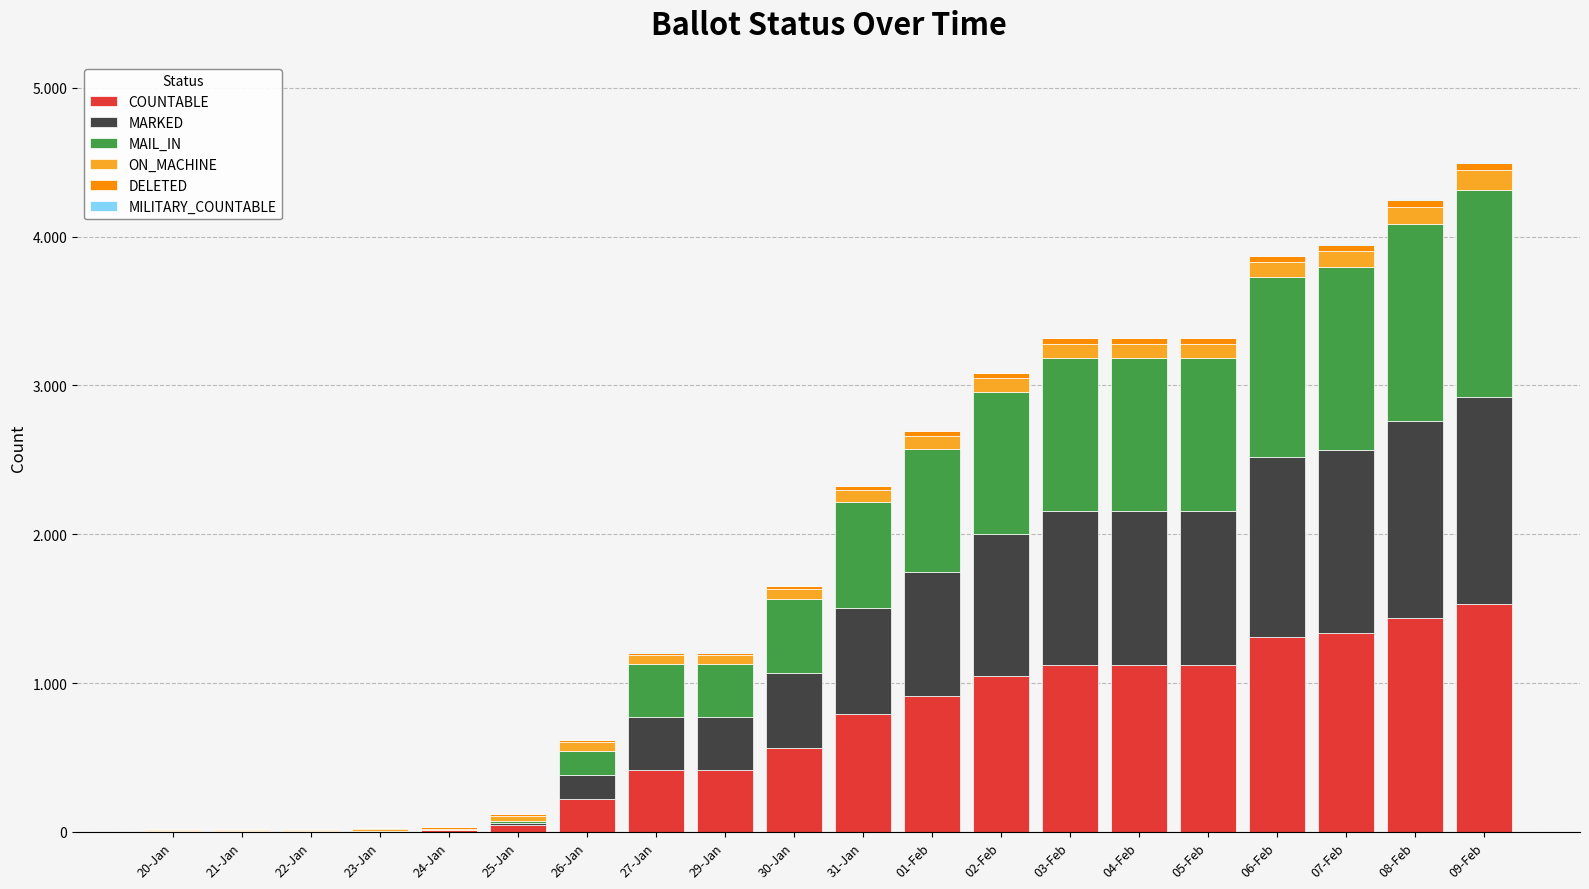

Are the bars horizontal?

No